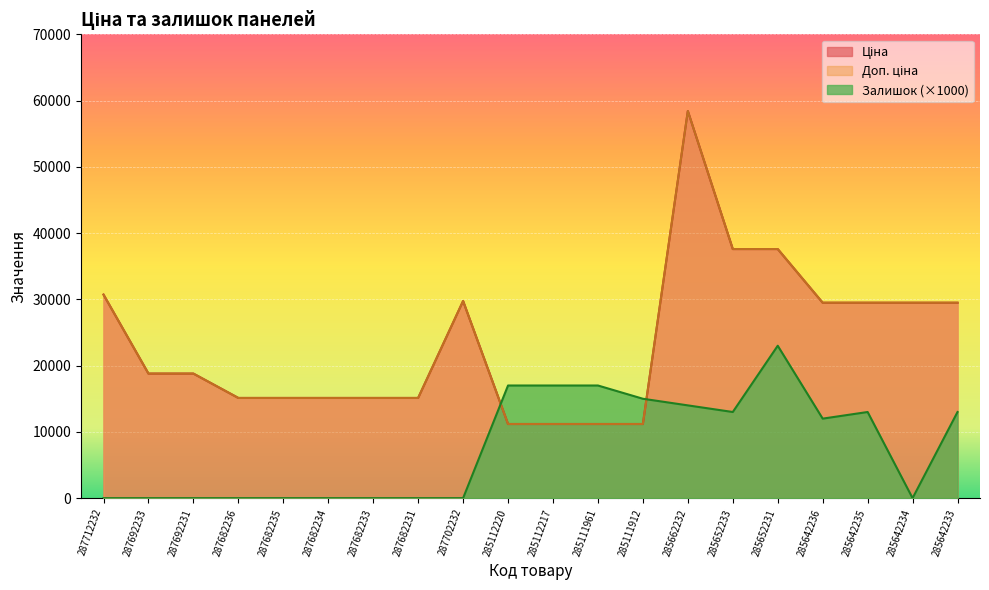

True or false: Доп. ціна and Ціна intersect in this chart.

False